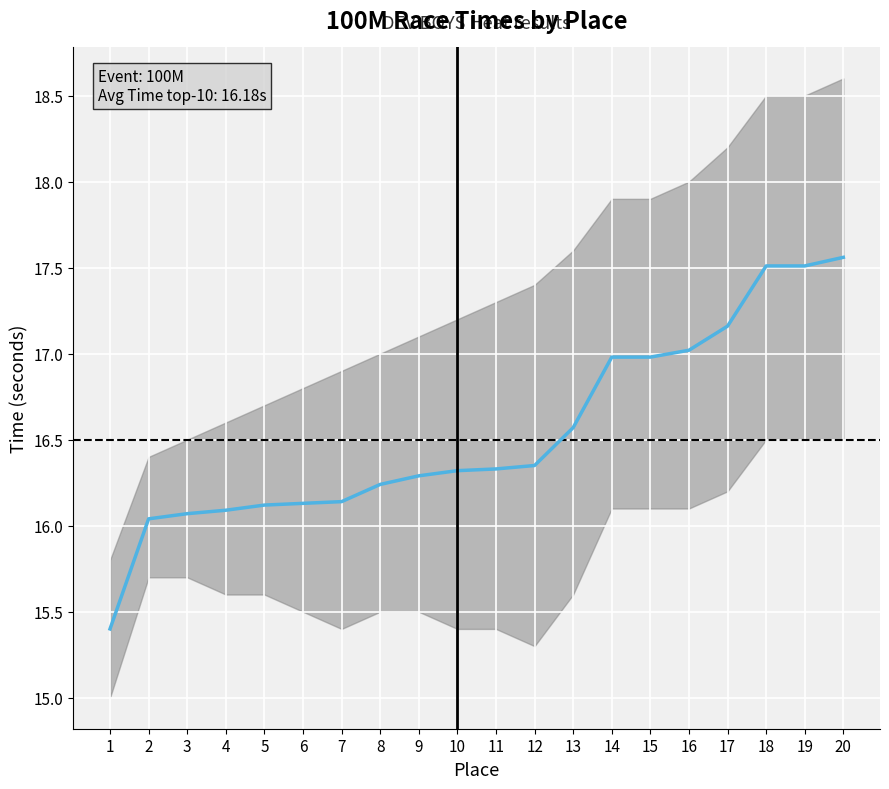

Rank the categories by value from highest to lowest.

20, 18, 19, 17, 16, 14, 15, 13, 12, 11, 10, 9, 8, 7, 6, 5, 4, 3, 2, 1